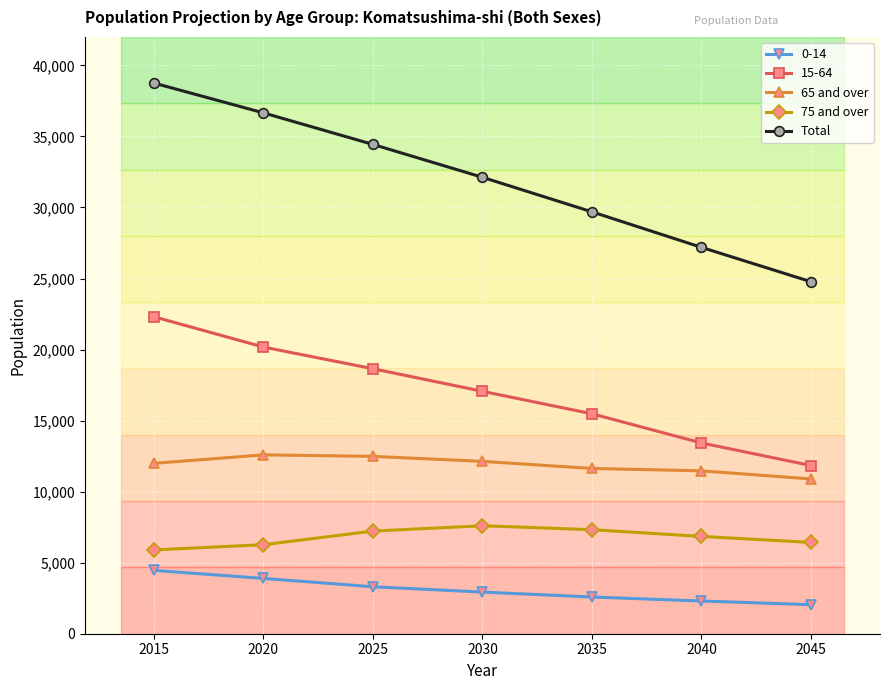

What is the value of the Total point at the 1st from the left?

38755